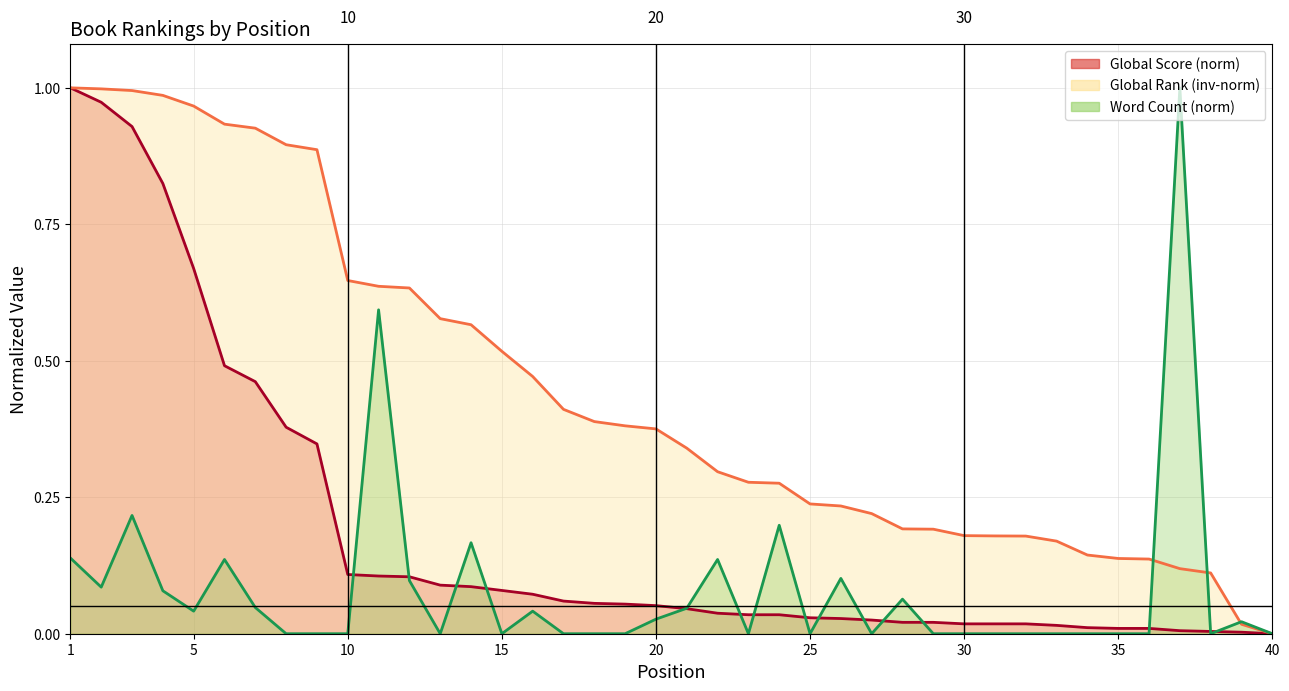

True or false: Word Count (k) has a value of 0.0 at 10.

True